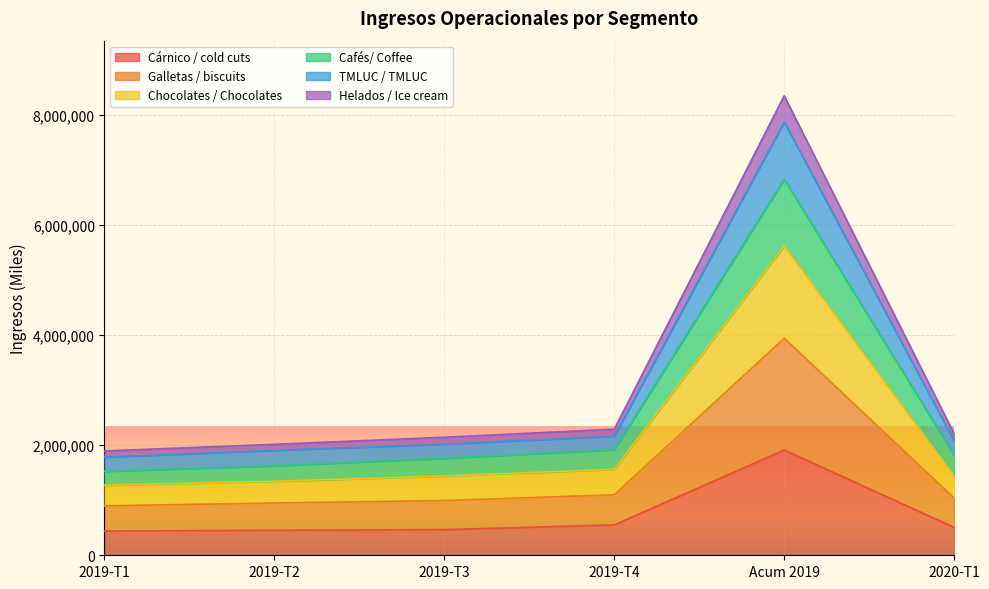

List the labels in order of TMLUC / TMLUC value, largest first.

Acum 2019, 2019-T4, 2020-T1, 2019-T3, 2019-T2, 2019-T1